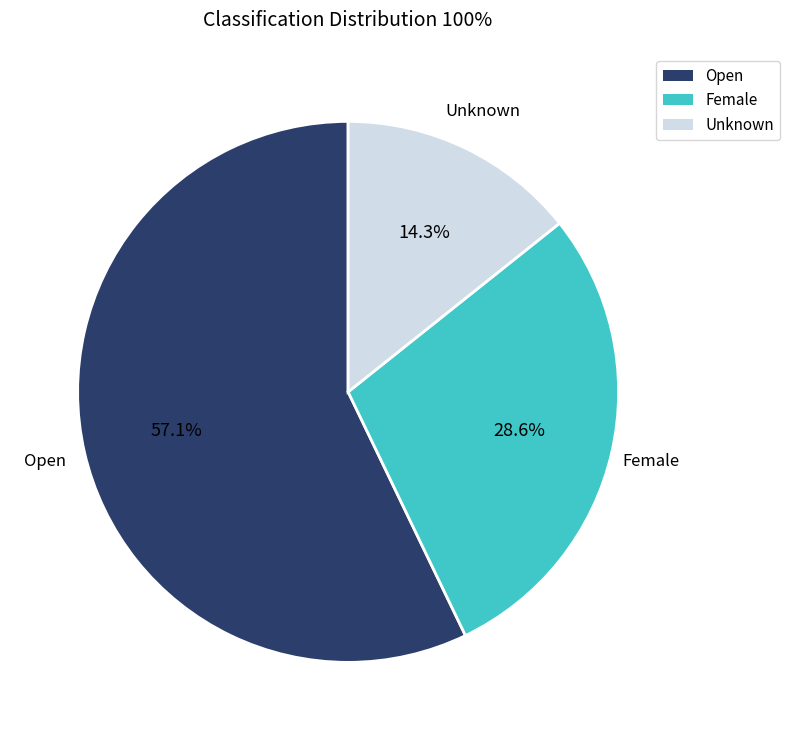

How many segments does this pie chart have?

3